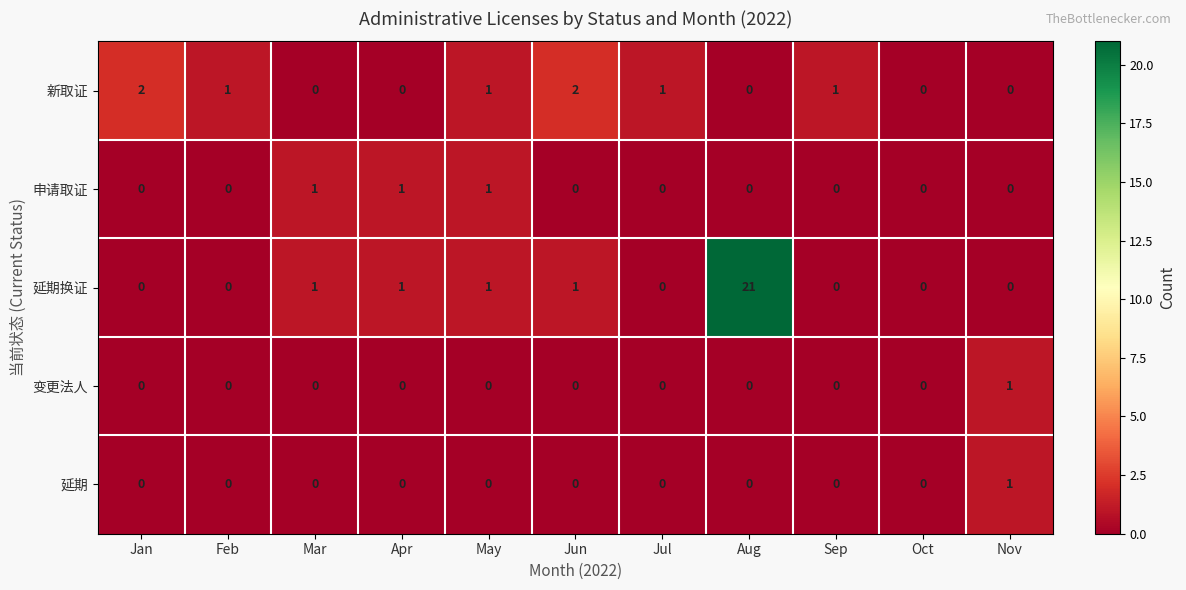

At how many categories does at least one series exceed 6?

1